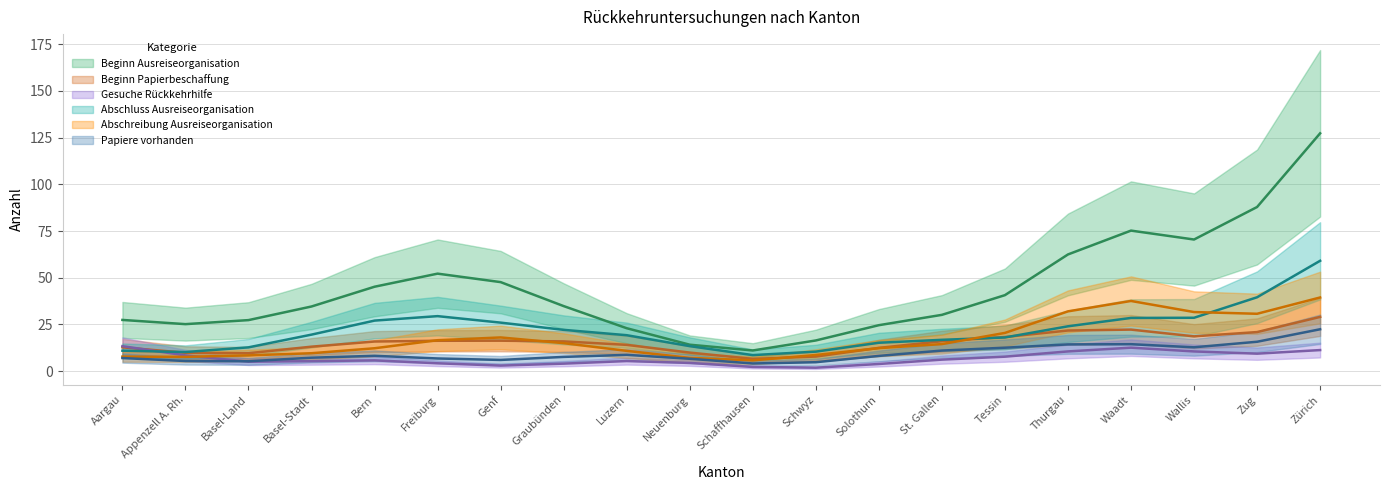

Is it true that Papiere vorhanden equals 2 at Schaffhausen?

False